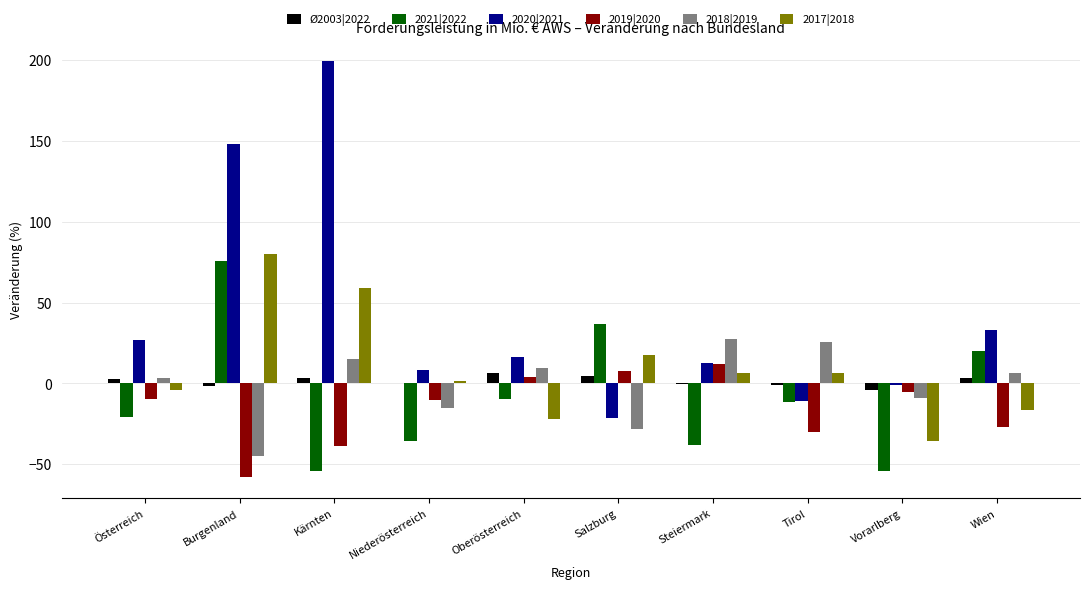

The 2018|2019 series shows -8.9 at Vorarlberg. True or false?

True